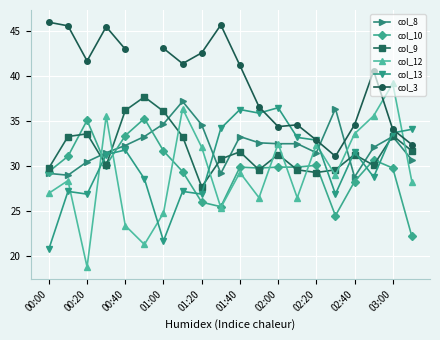

How many lines are shown in the chart?

6